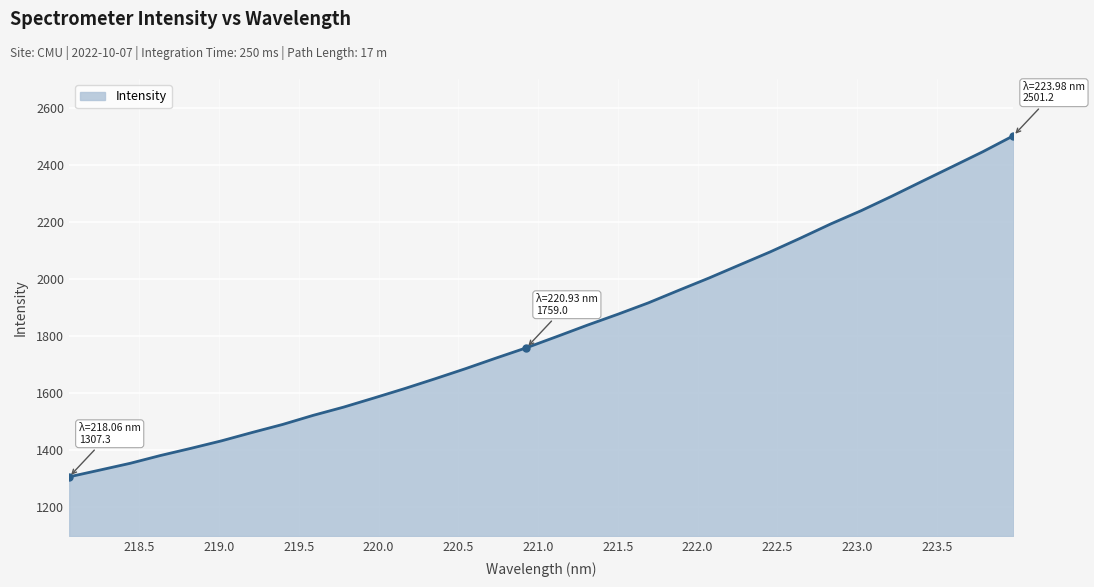

What is the smallest value displayed?

1307.3